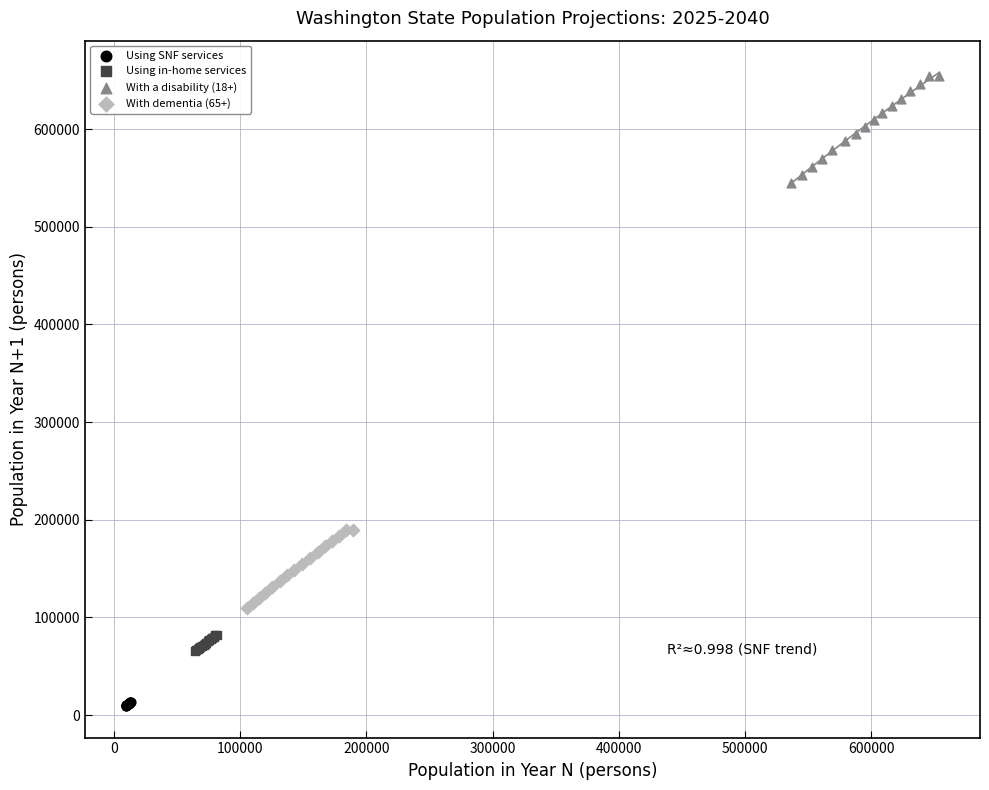

Which series contains the highest Y value?

With a disability (18+)